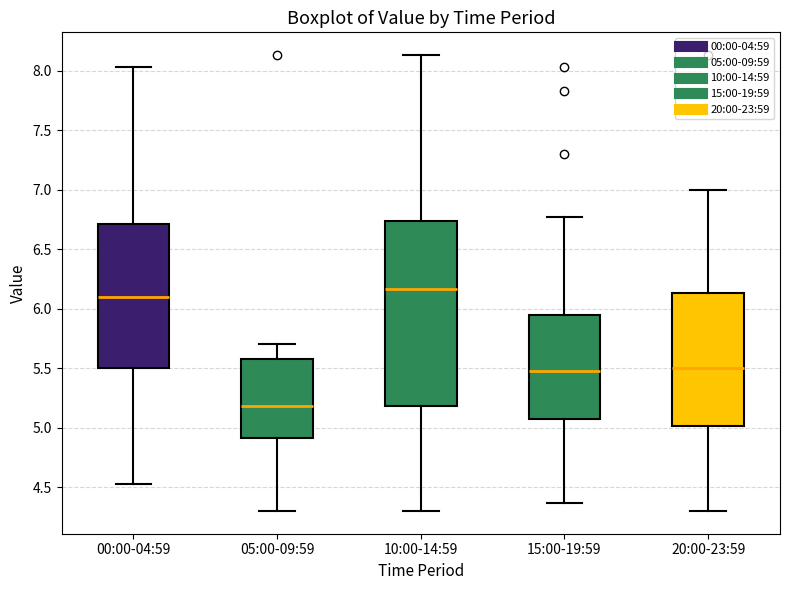

Reading left to right, transcribe this box plot: for each box, give where its median line is, the range the box spans, and where its two whiskers end, as read against the y-axis. The values are not printed on the chart, so give them approximately, as read against the axis.

00:00-04:59: median 6.10, box 5.50 to 6.70, whiskers 4.55 to 8.05
05:00-09:59: median 5.20, box 4.90 to 5.60, whiskers 4.30 to 5.70
10:00-14:59: median 6.15, box 5.20 to 6.75, whiskers 4.30 to 8.15
15:00-19:59: median 5.50, box 5.10 to 5.95, whiskers 4.35 to 6.75
20:00-23:59: median 5.50, box 5.00 to 6.15, whiskers 4.30 to 7.00